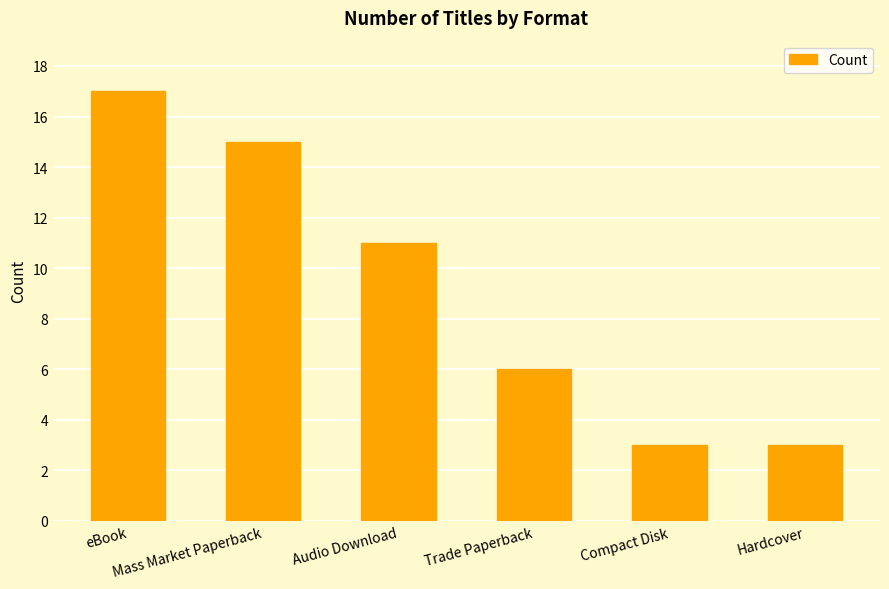

Reading left to right, transcribe all the data shown in this chart.

eBook=17	Mass Market Paperback=15	Audio Download=11	Trade Paperback=6	Compact Disk=3	Hardcover=3